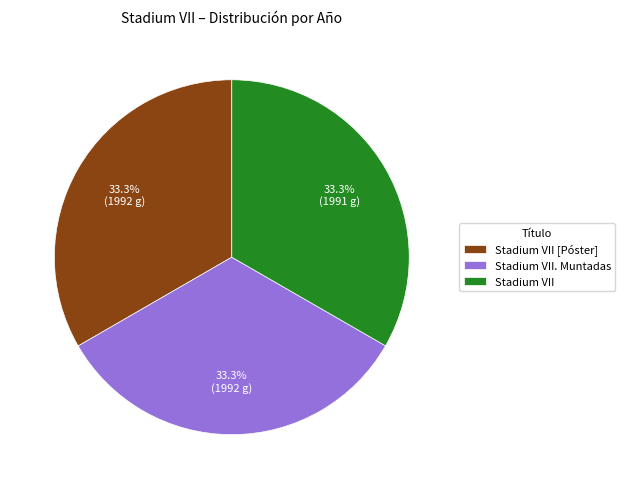

What is the total percentage of Stadium VII [Póster] and Stadium VII?

66.7%